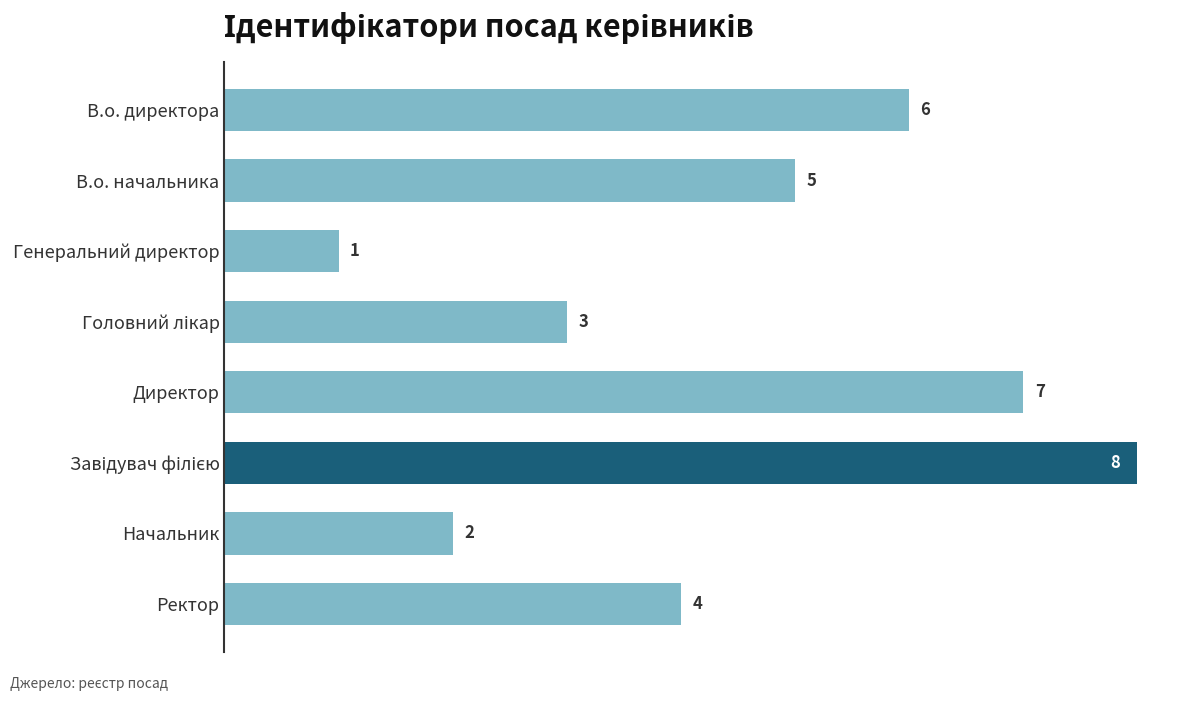

Reading top to bottom, list all the values displayed in this chart.

6	5	1	3	7	8	2	4